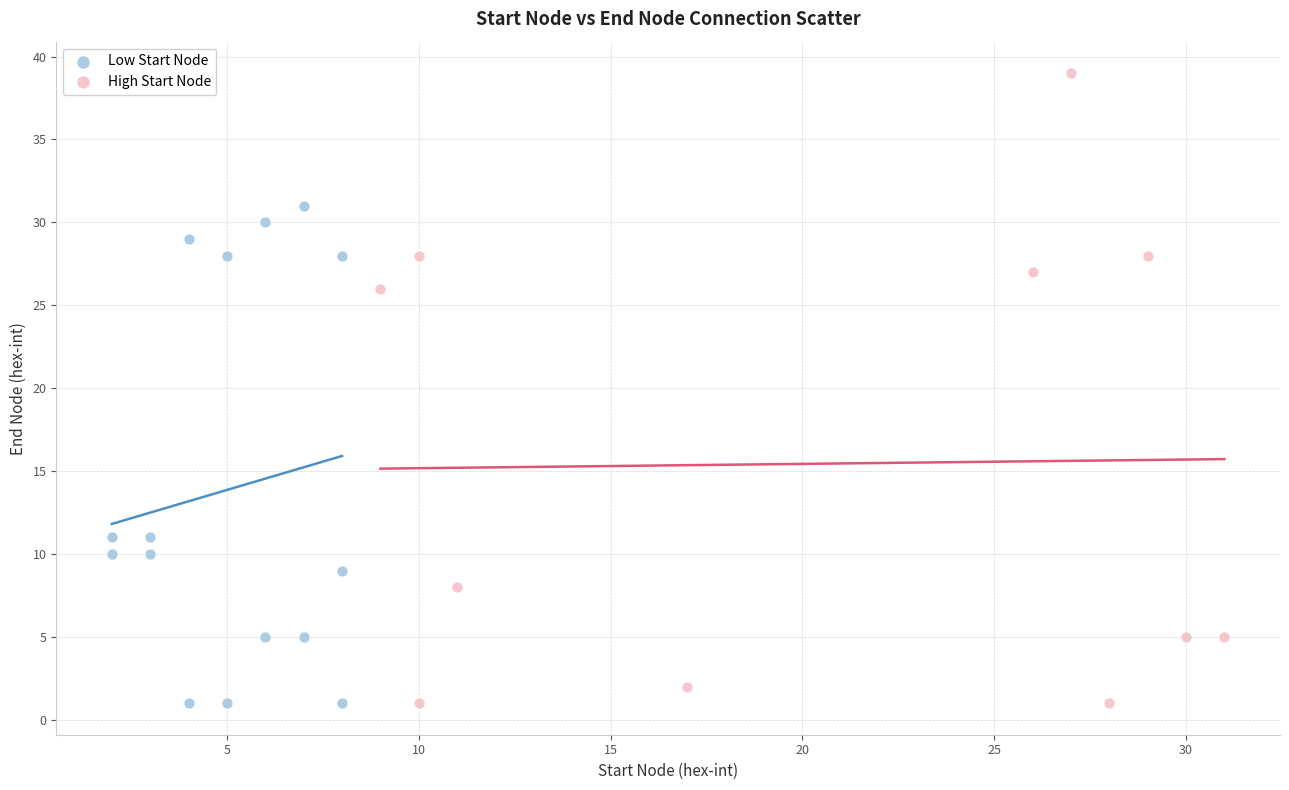

Which series has the largest Y range (max minus min)?

High Start Node